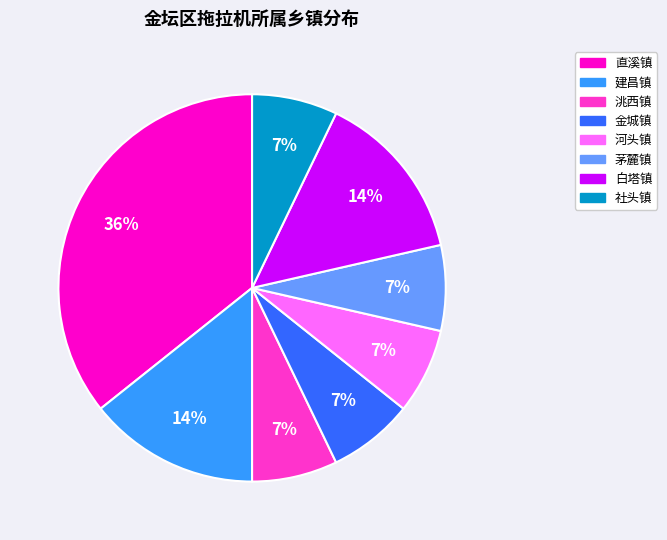

Does any single category account for the majority?

No